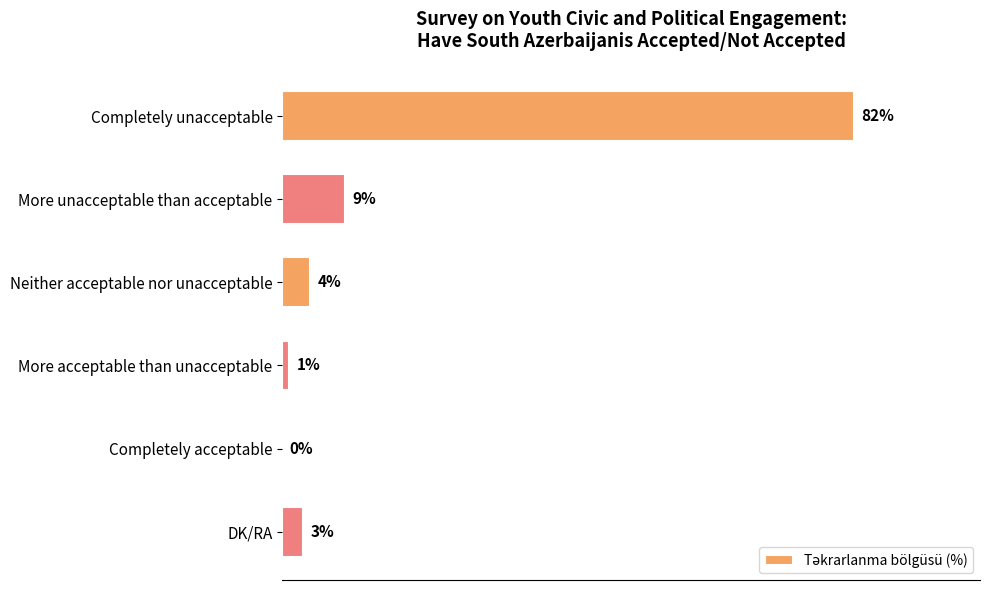

Where is the data nearest to the value 41?

More unacceptable than acceptable